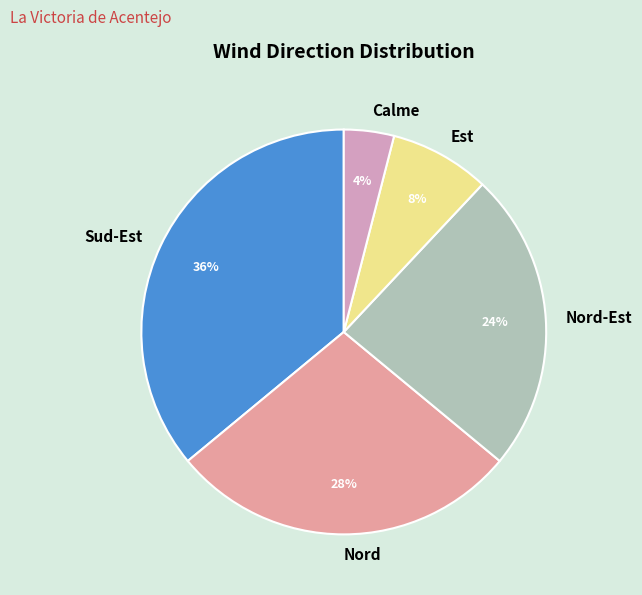

How many slices are in this pie chart?

5